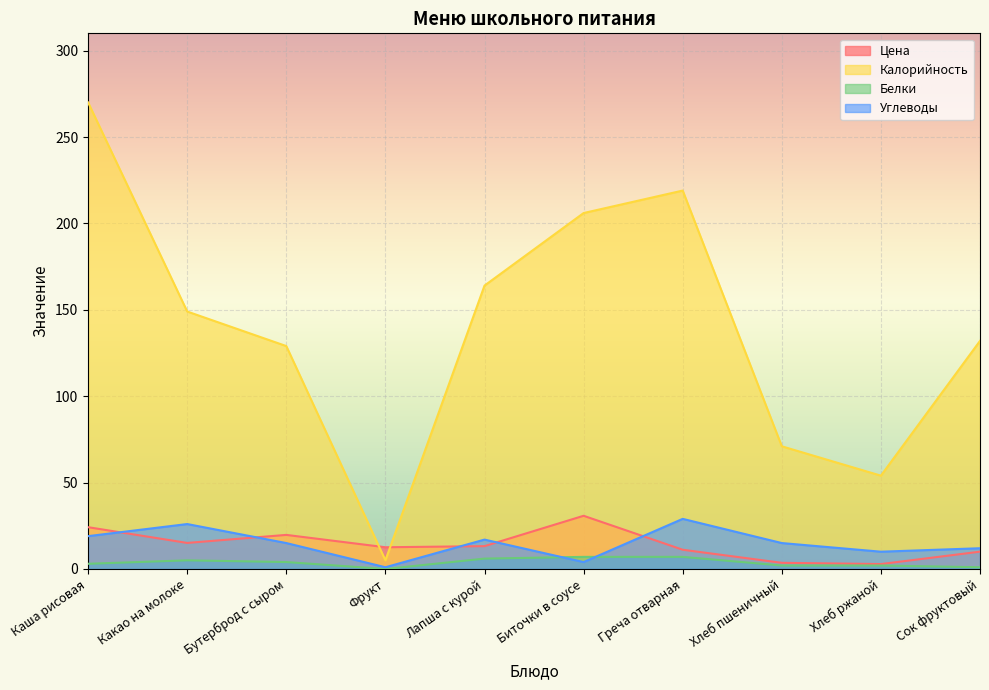

What is the approximate value of Цена at Бутерброд с сыром?

19.7